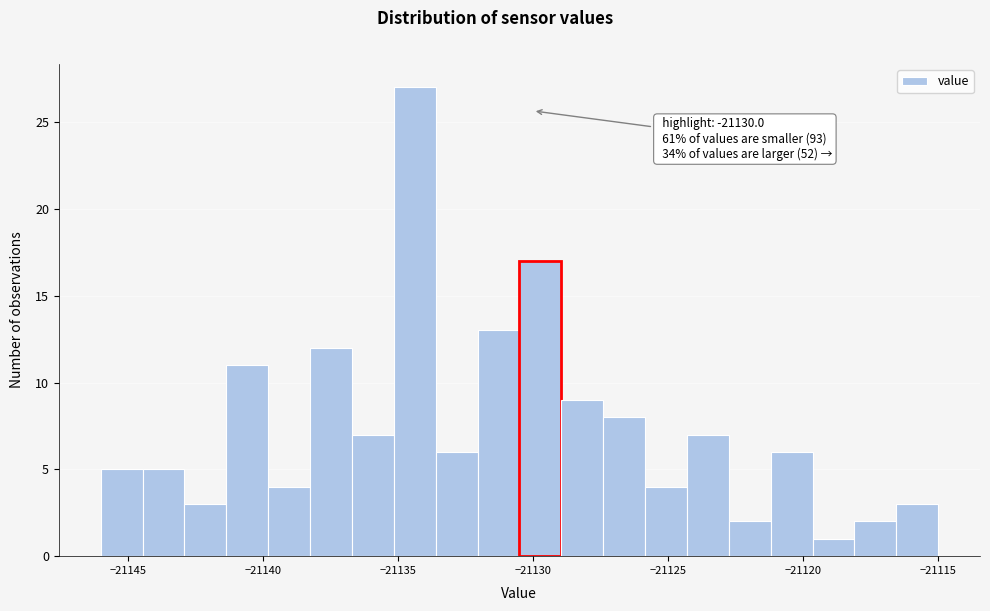

Around what value on the x-axis is the tallest bar? Give the approximate position of its centre, as read against the axis.

-21134.5